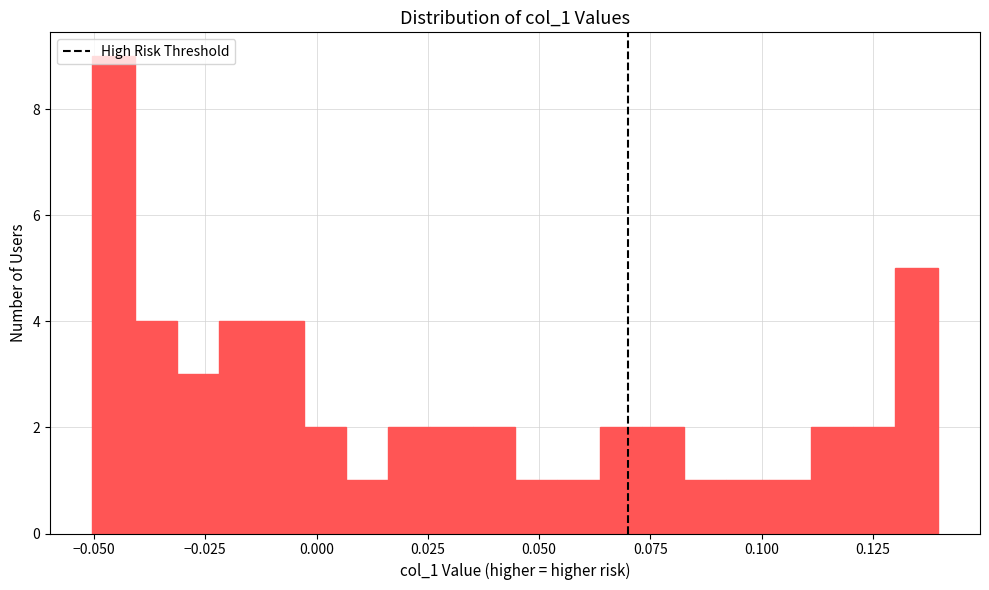

Read against the x-axis, roughly where is the centre of the tallest bar?

-0.045